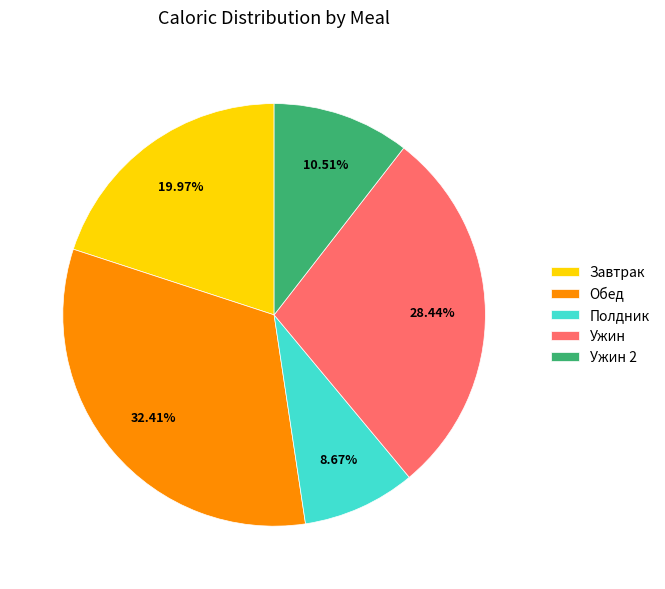

What is the largest slice in the pie chart?

Обед